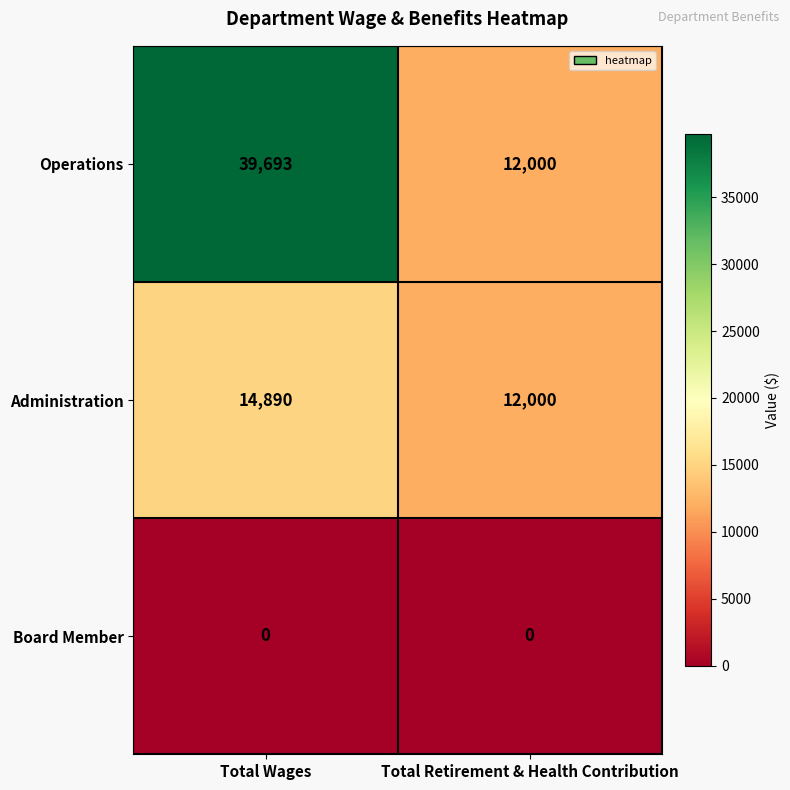

Which series has the largest total across all categories?

Operations